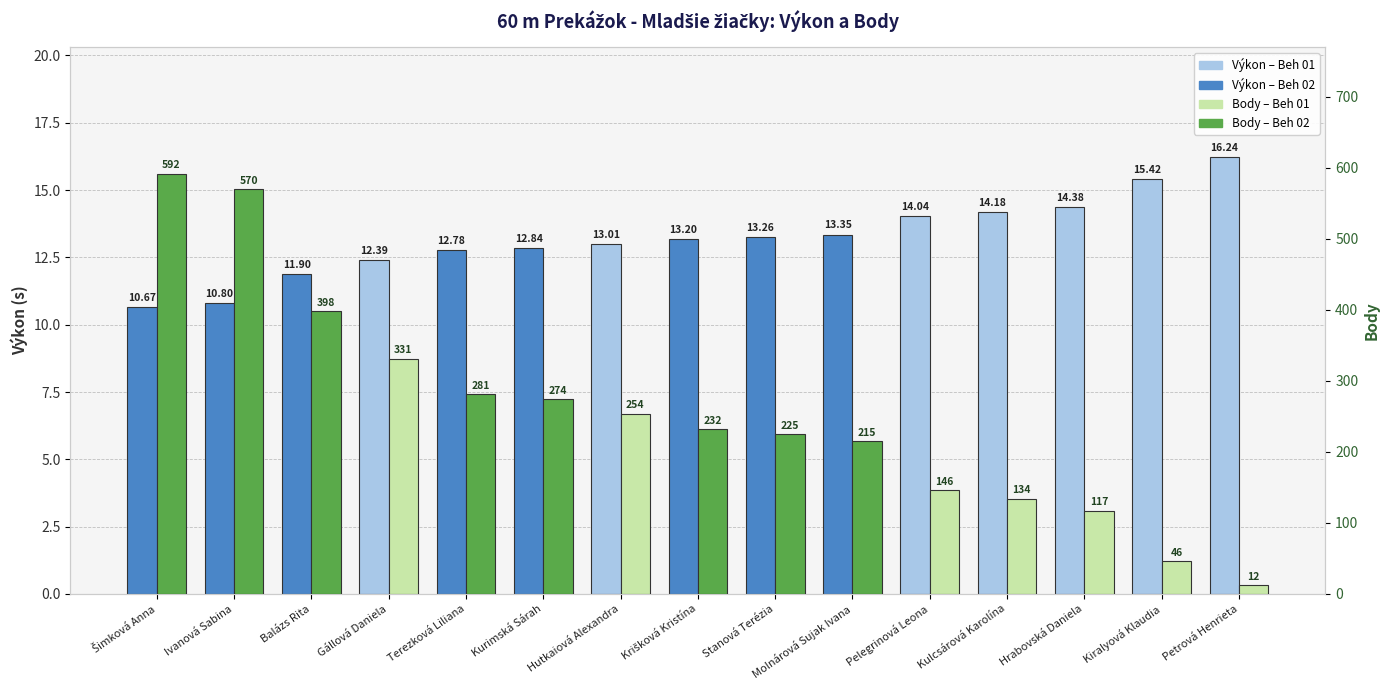

True or false: Body has a value of 50.5 at Pelegrinová Leona.

False